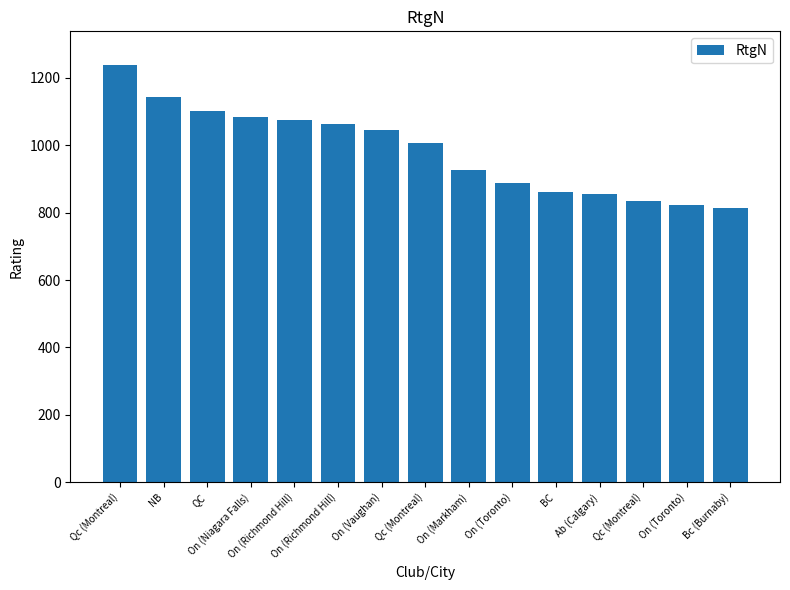

Which has a higher value, On (Markham) or BC?

On (Markham)